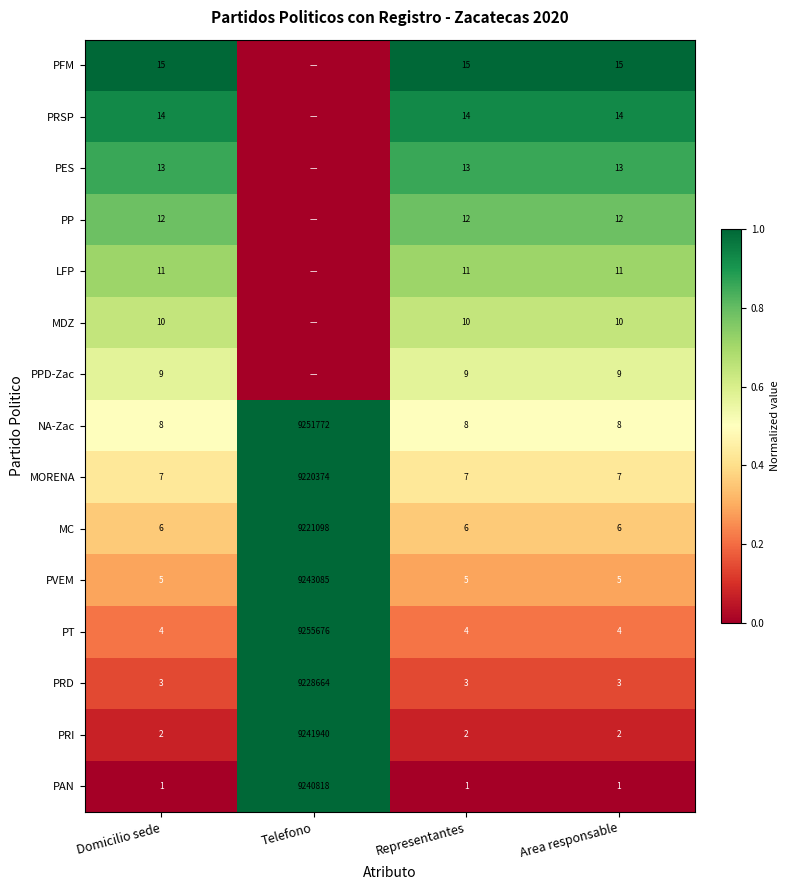

How many NA-Zac values are between 8 and 9251772?

4